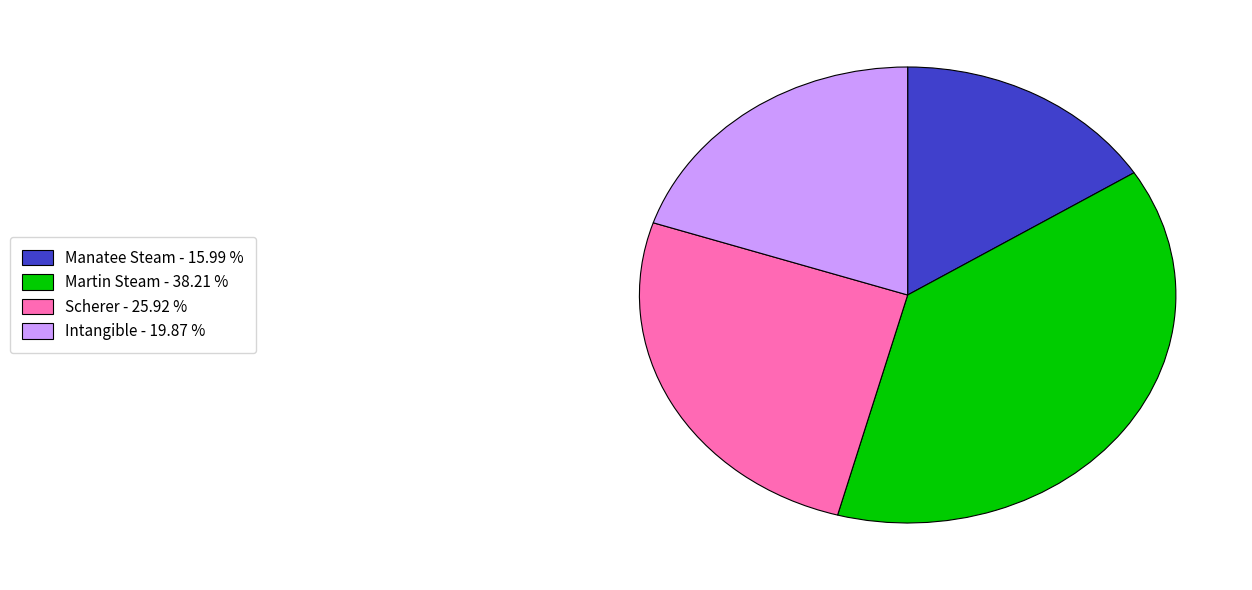

Does any single category account for the majority?

No